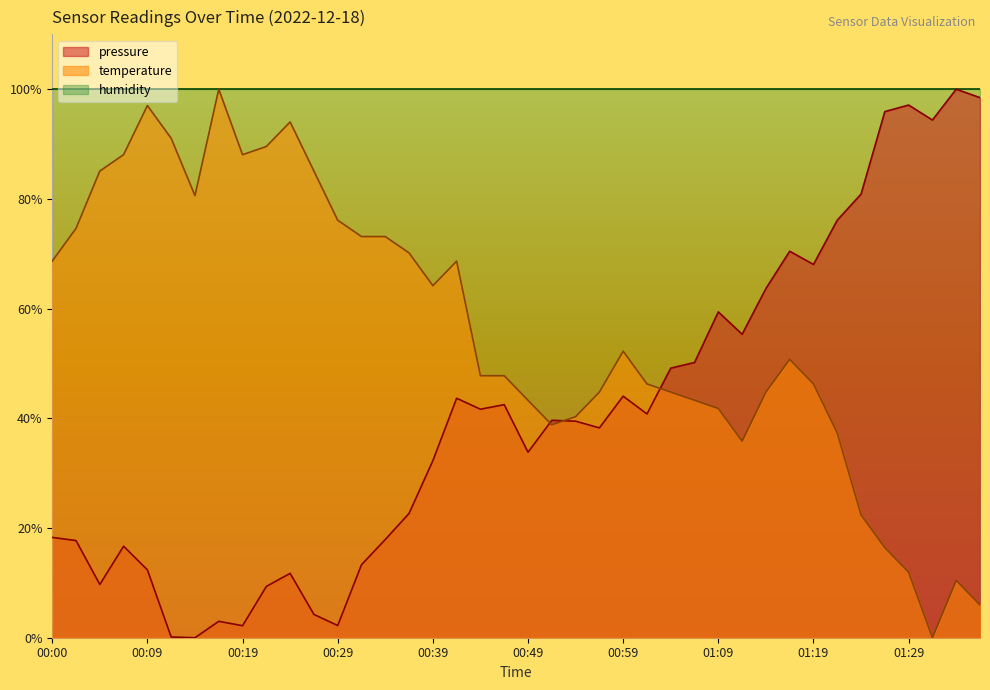

Which category has the lowest value in the pressure series?

00:14